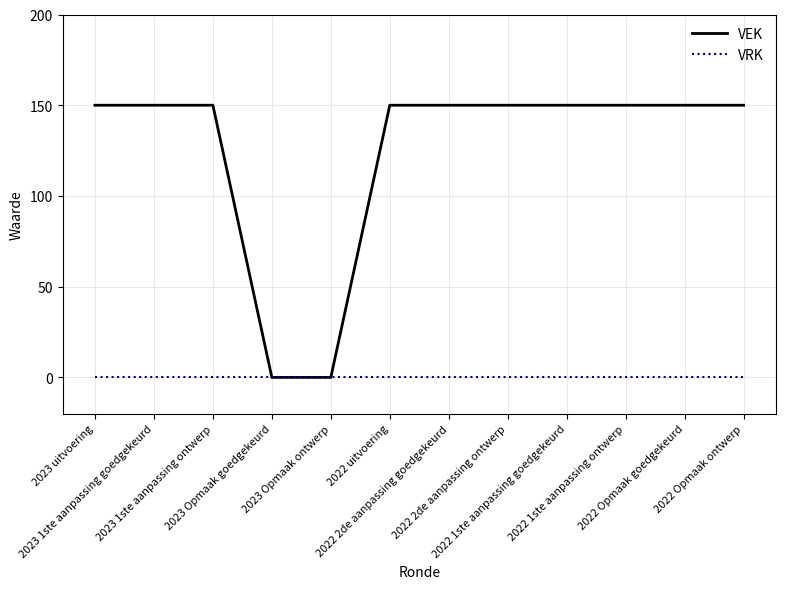

What is the maximum value for VEK?

150